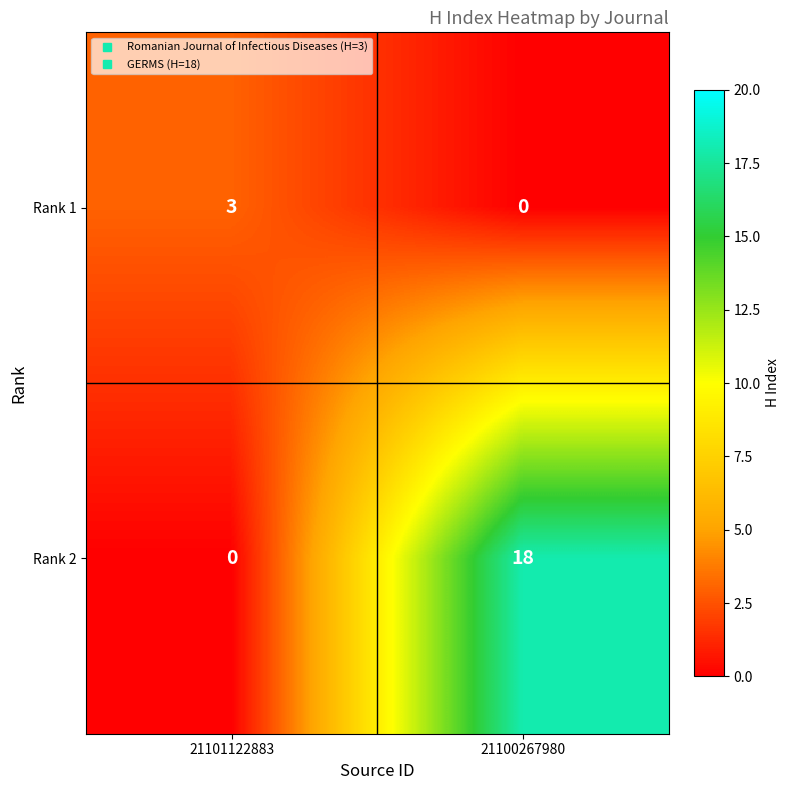

Reading left to right, what are all the values shown in this chart?

Rank 1: 21101122883=3	21100267980=0
Rank 2: 21101122883=0	21100267980=18